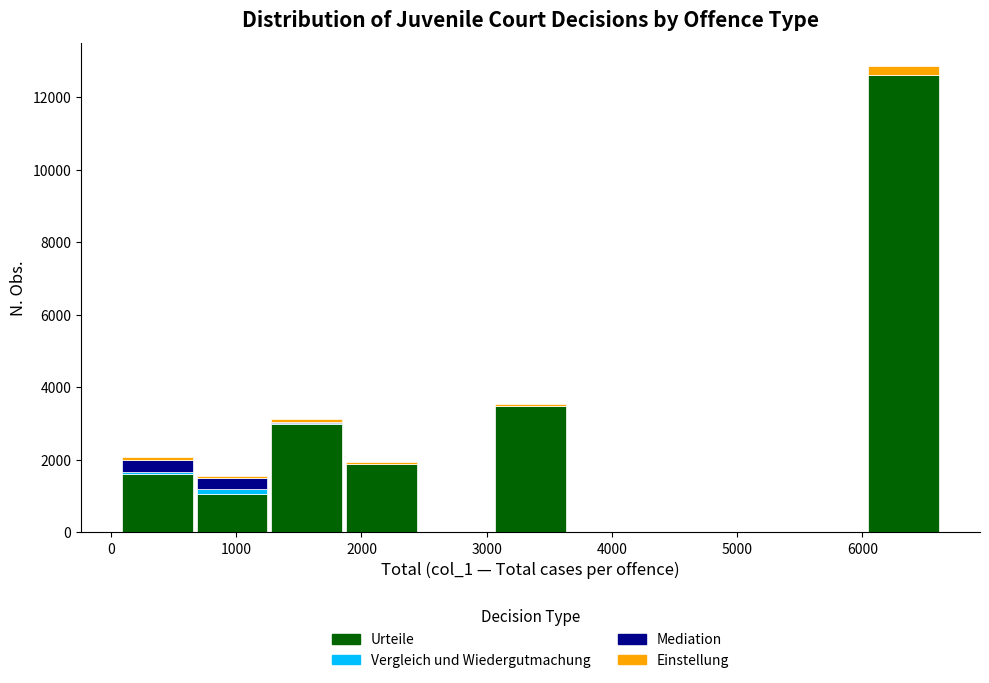

What is the total height of the stacked bar covering 1300 to 1900 on the x-axis? Neither the bar edges nor the heights are printed on the chart, so give them approximately, as read against the axes.

3200